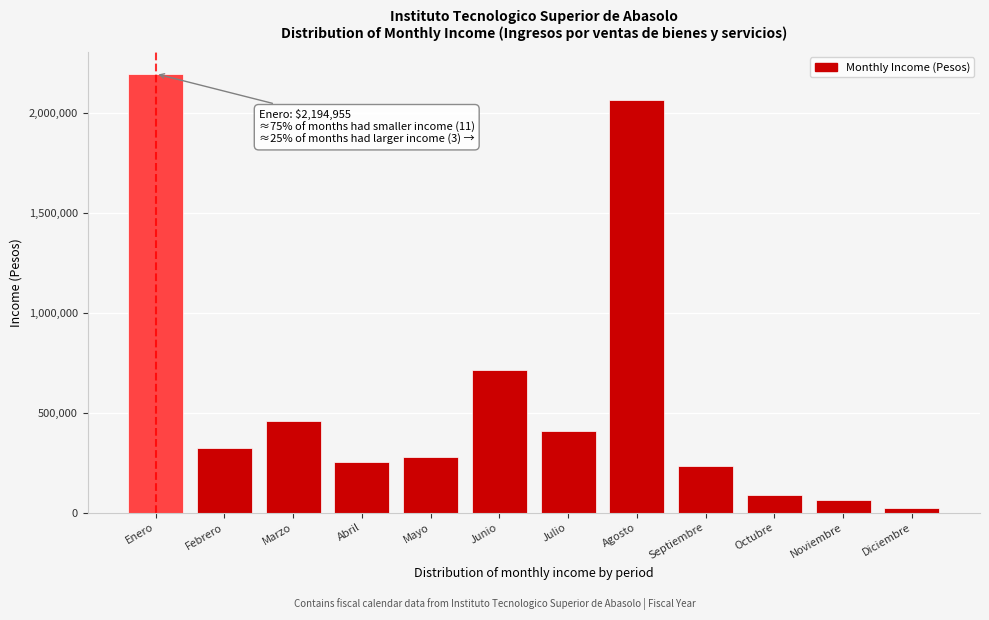

Reading left to right, what are all the values shown in this chart?

2194955	321595	458745	254075	276380	711530	406615	2063315	233185	89840	64285	23000